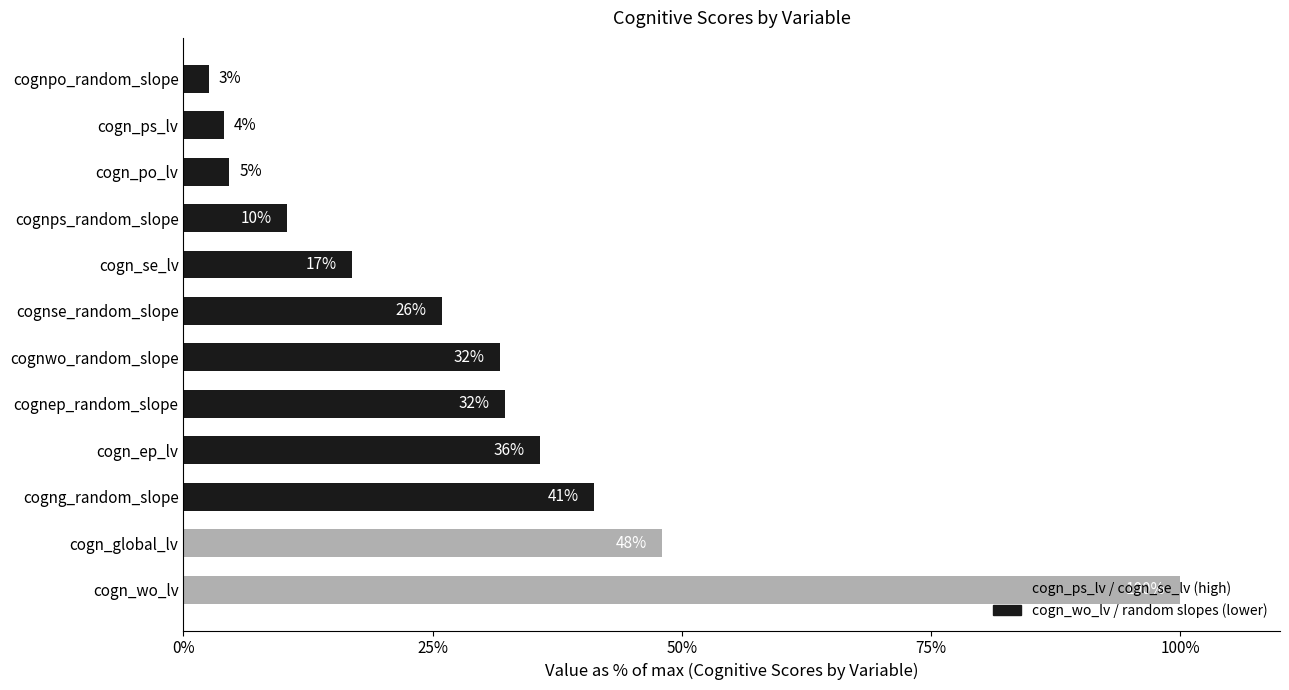

How many bars are there in total?

12